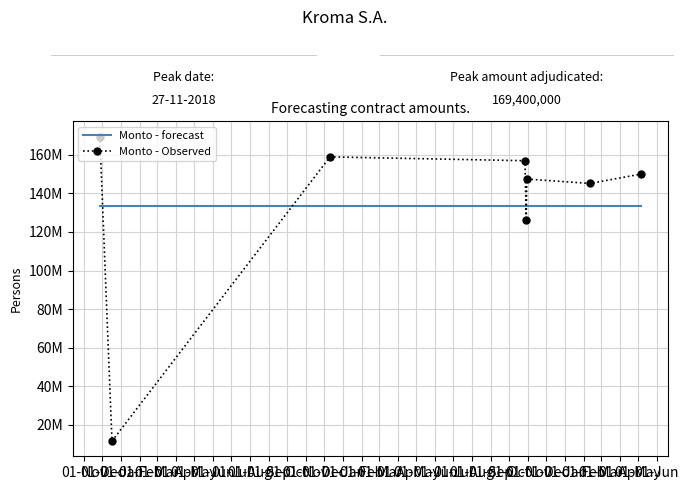

Between which two adjacent categories do Monto - Observed and Monto - forecast first intersect?

01-Nov and 01-Dec